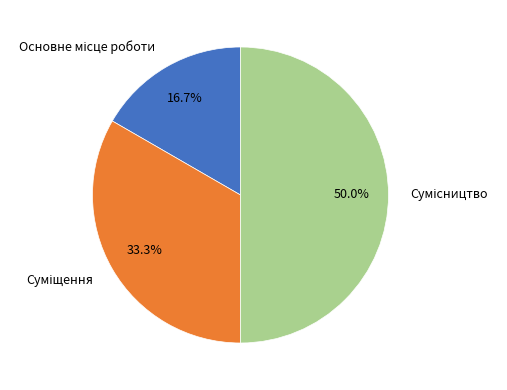

To the nearest percent, what portion does Сумісництво represent?

50%